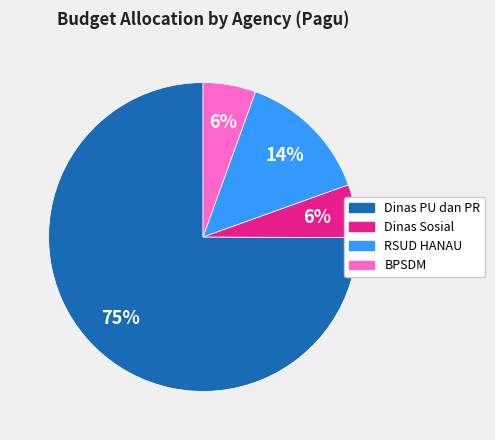

To the nearest percent, what is the average slice percentage?

25%